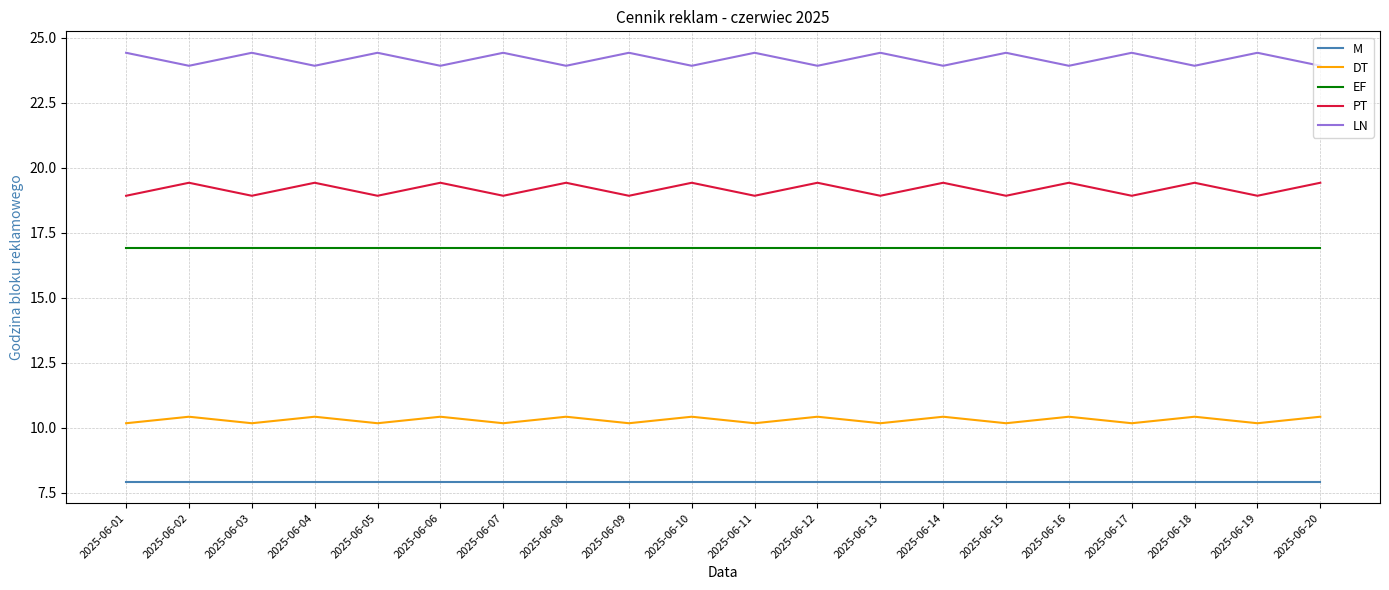

The M series shows 2.1 at 2025-06-07. True or false?

False